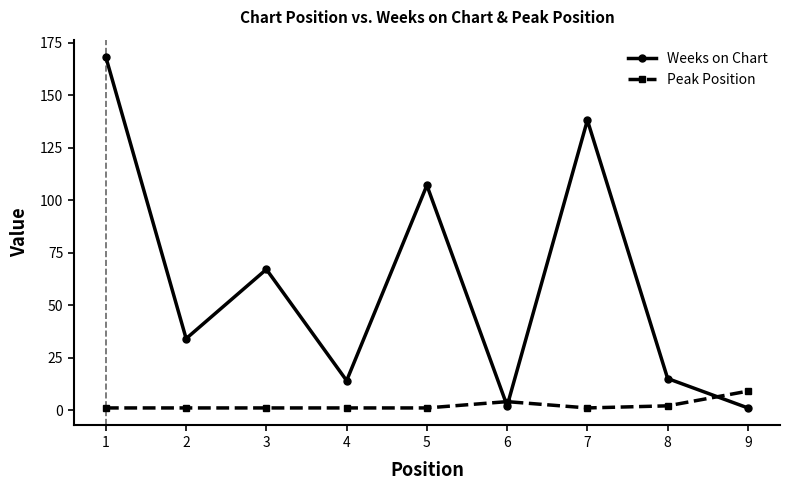

Is this an area chart (filled region under the line)?

No